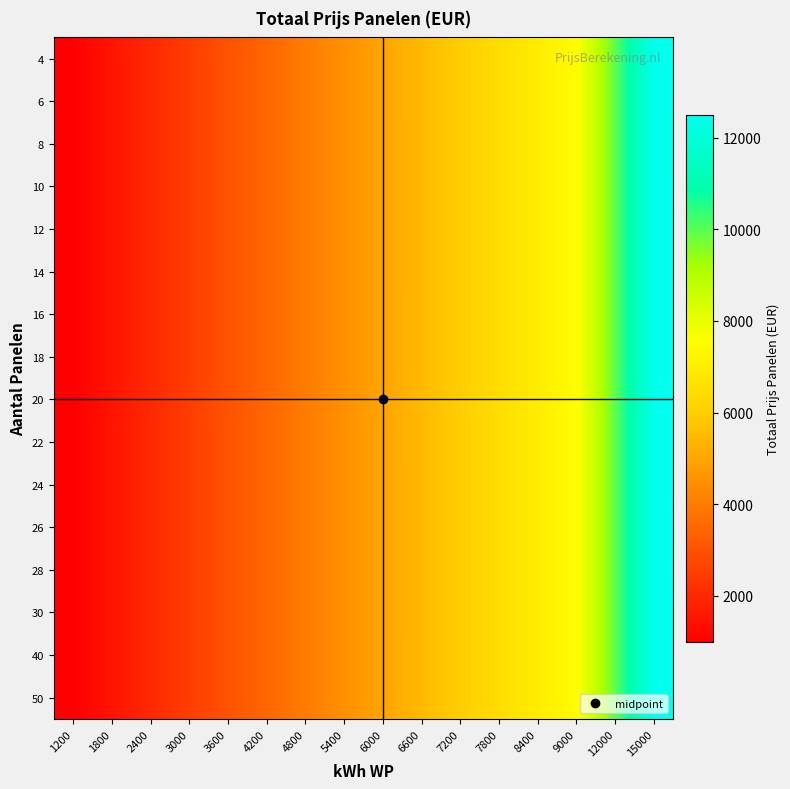

How many series are shown in this chart?

16